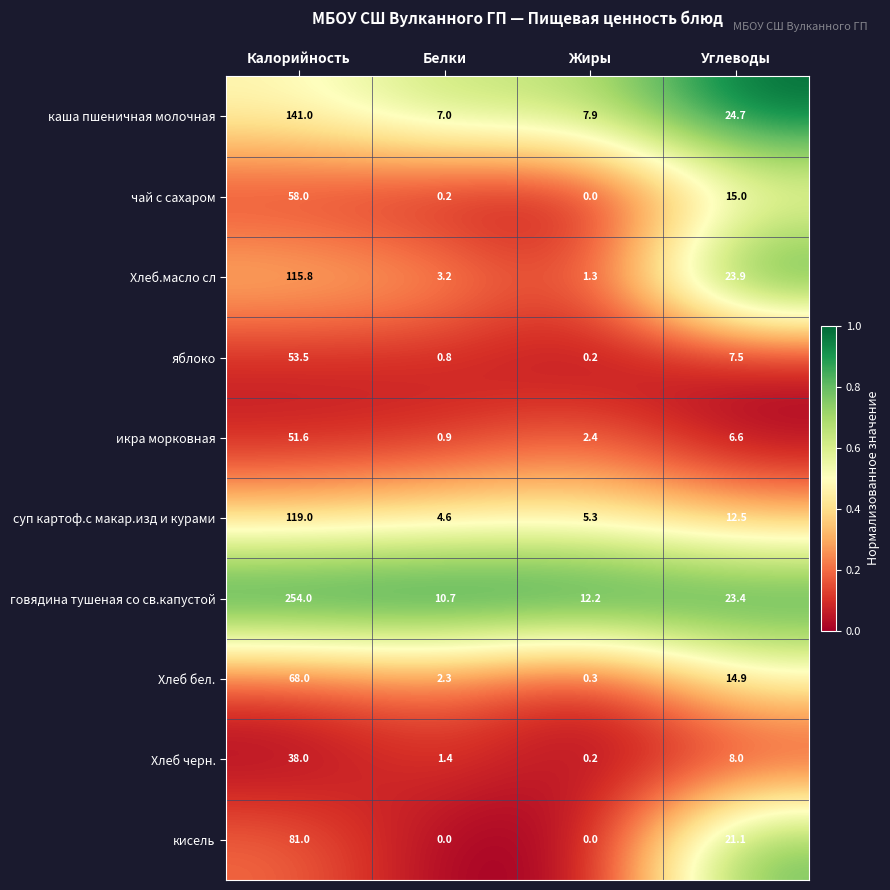

List the series in order of their peak value, highest first.

говядина тушеная со св.капустой, каша пшеничная молочная, суп картоф.с макар.изд и курами, Хлеб.масло сл, кисель, Хлеб бел., чай с сахаром, яблоко, икра морковная, Хлеб черн.